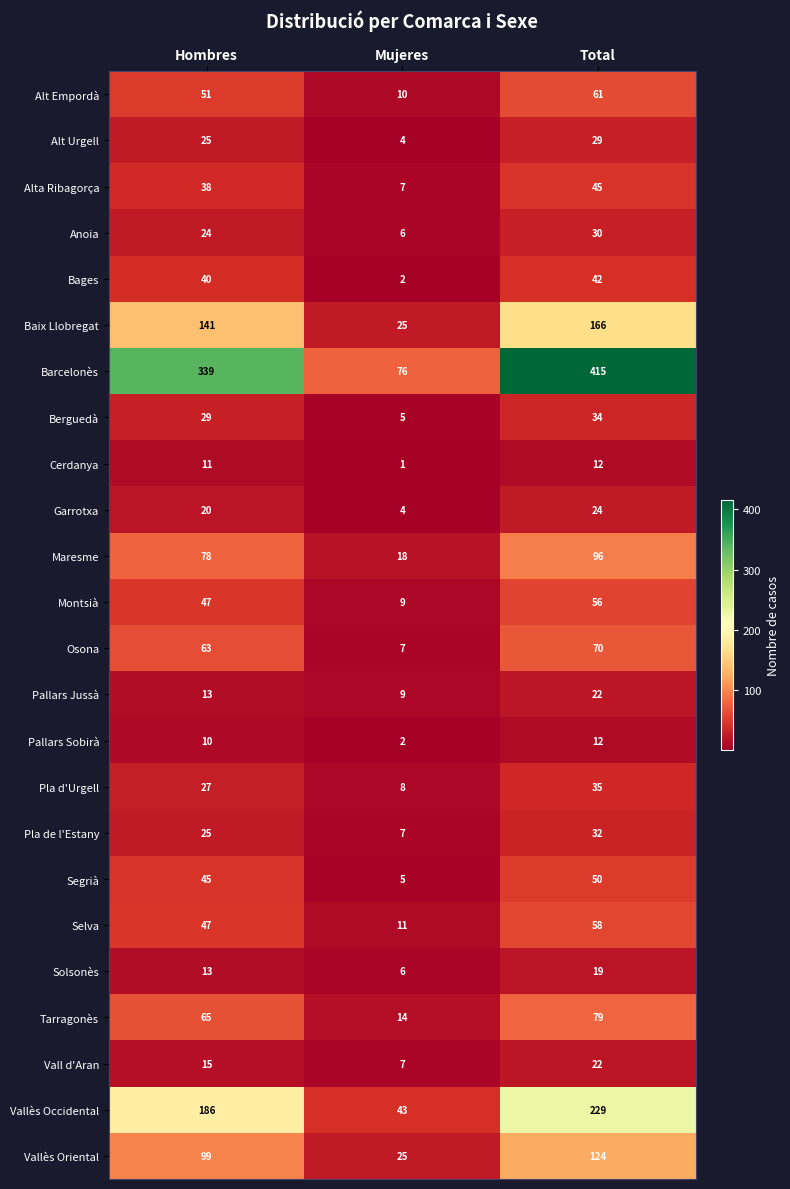

At which label is Pla de l'Estany closest to 19?

Hombres